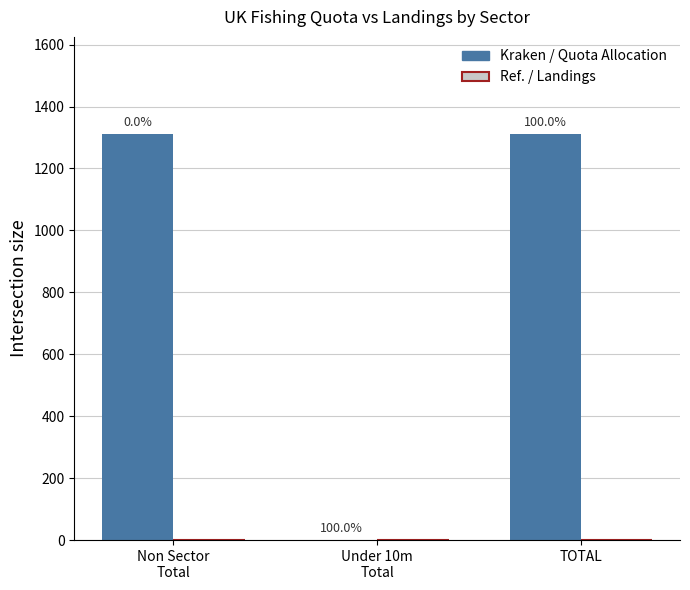

Reading left to right, what are all the values shown in this chart?

Initial Quota Allocation: 1312.4	0.1	1312.4
Total landings by UK vessels: 0.0	0.0	0.0